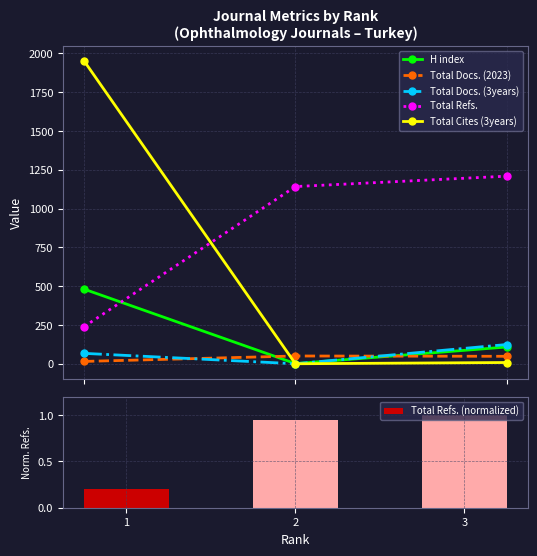

Reading left to right, transcribe all the data shown in this chart.

H index: 1=481.0	2=1.0	3=108.0
Total Docs. (2023): 1=15.0	2=50.0	3=48.0
Total Docs. (3years): 1=67.0	2=0.0	3=124.0
Total Refs.: 1=239.0	2=1142.0	3=1209.0
Total Cites (3years): 1=1952.0	2=0.0	3=8.0
Total Refs. (normalized): 1=0.2	2=0.9	3=1.0